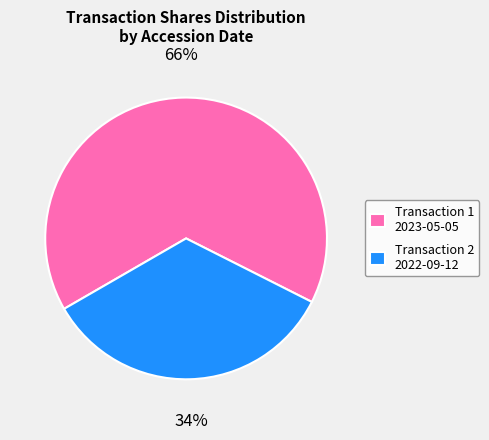

To the nearest percent, what is the difference between the largest and smallest slice percentages?

32%